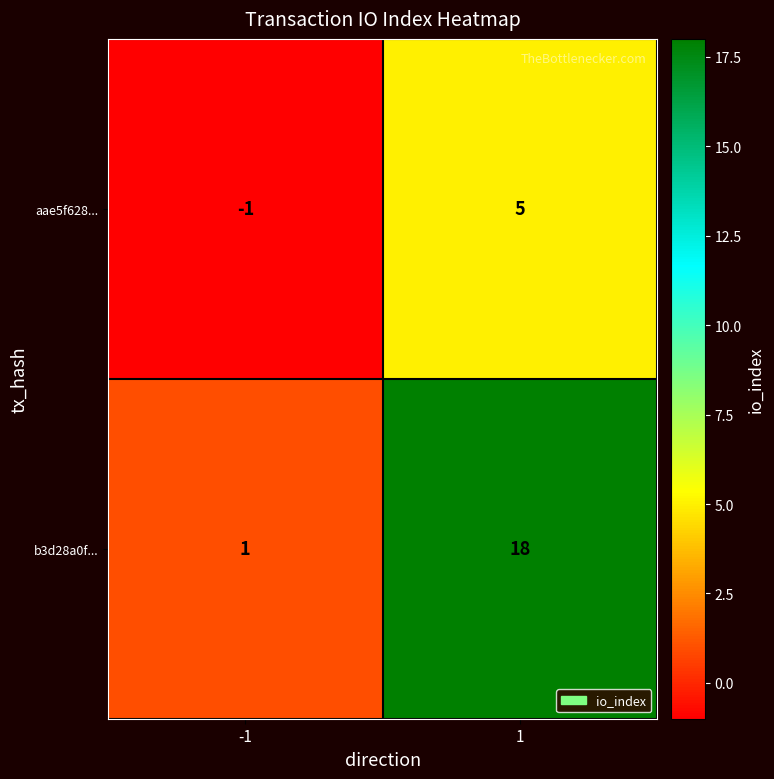

Reading right to left, extract all data points from this chart.

aae5f628...: 5	-1
b3d28a0f...: 18	1